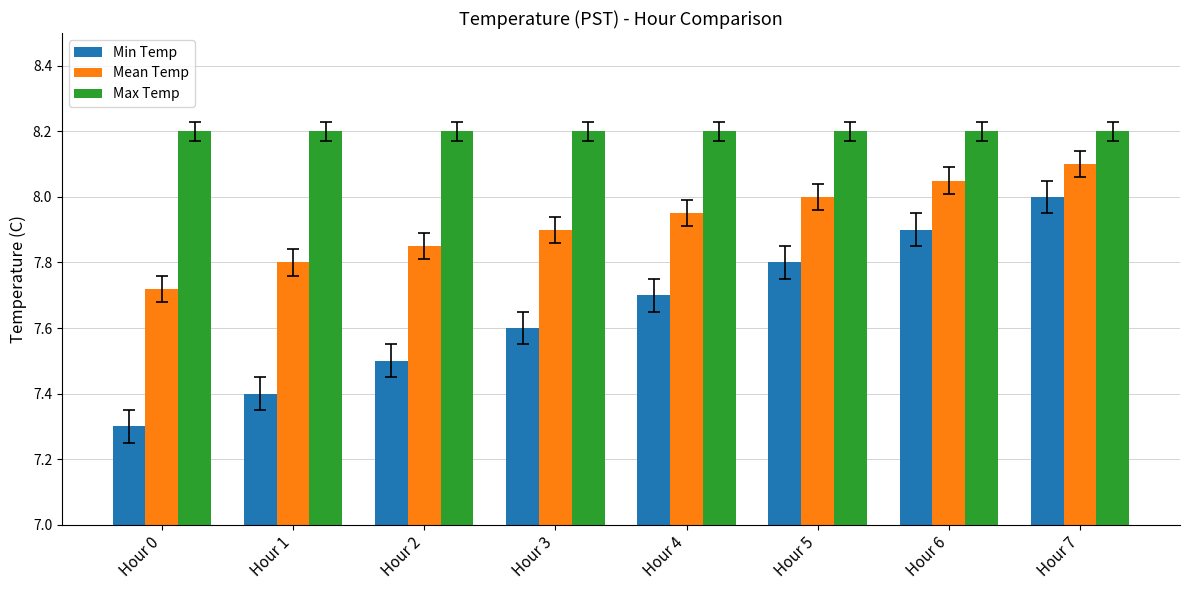

What is the difference between the Min Temp values at Hour 4 and Hour 3?

0.1